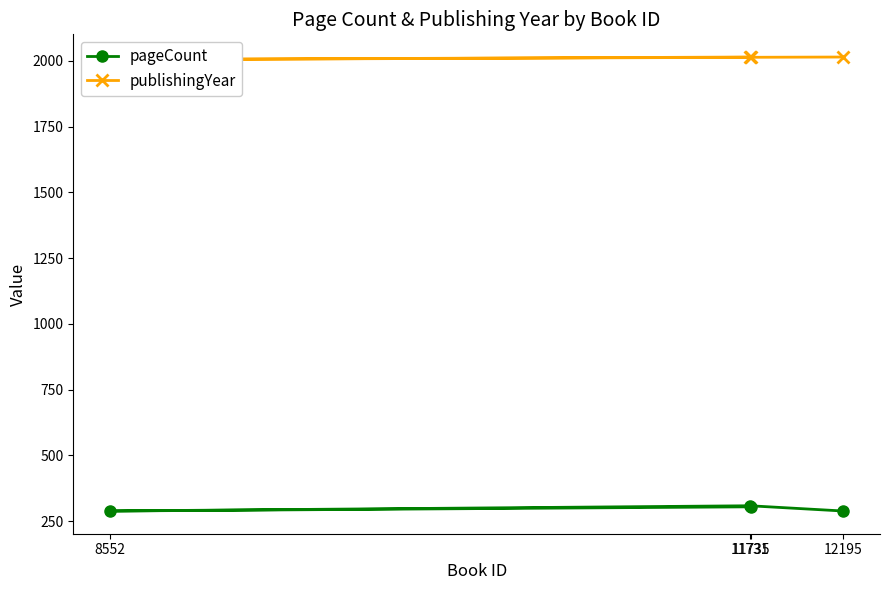

Rank the series by their average value, from lowest to highest.

pageCount, publishingYear